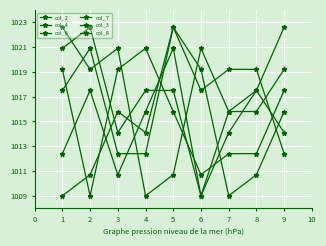

Which series has the largest total across all categories?

col_3